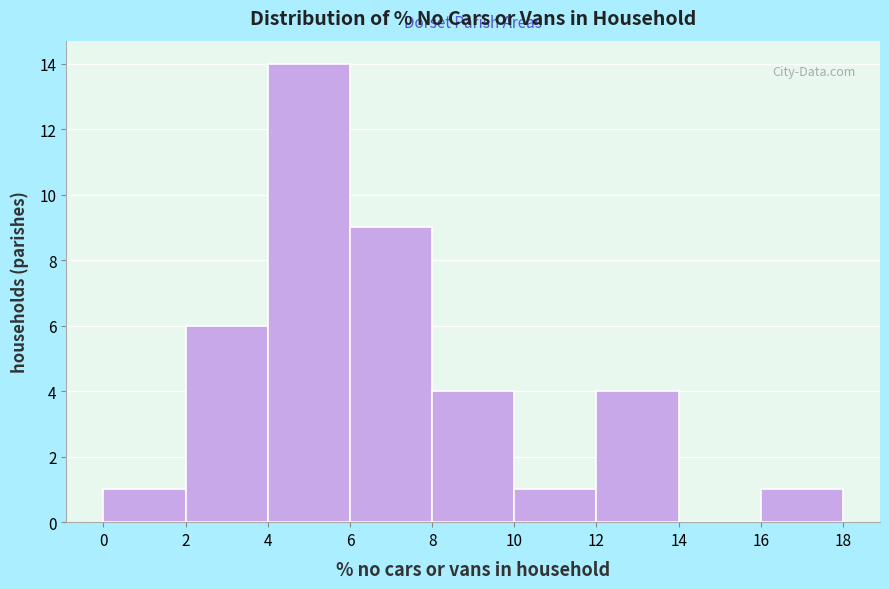

Reading left to right, list every bar in this chart as the range it spans on the x-axis followed by its height. The values are not printed on the chart, so give them approximately, as read against the axis.

0 to 2: 1
2 to 4: 6
4 to 6: 14
6 to 8: 9
8 to 10: 4
10 to 12: 1
12 to 14: 4
14 to 16: 0
16 to 18: 1